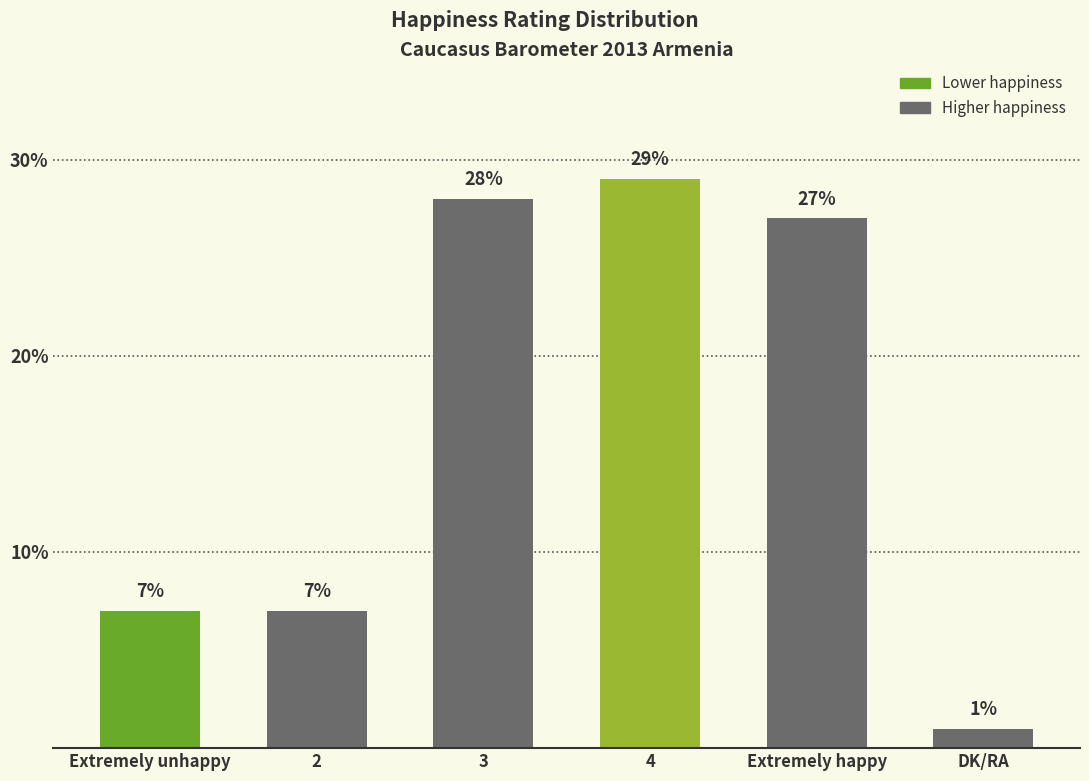

How many distinct data groups are displayed?

1